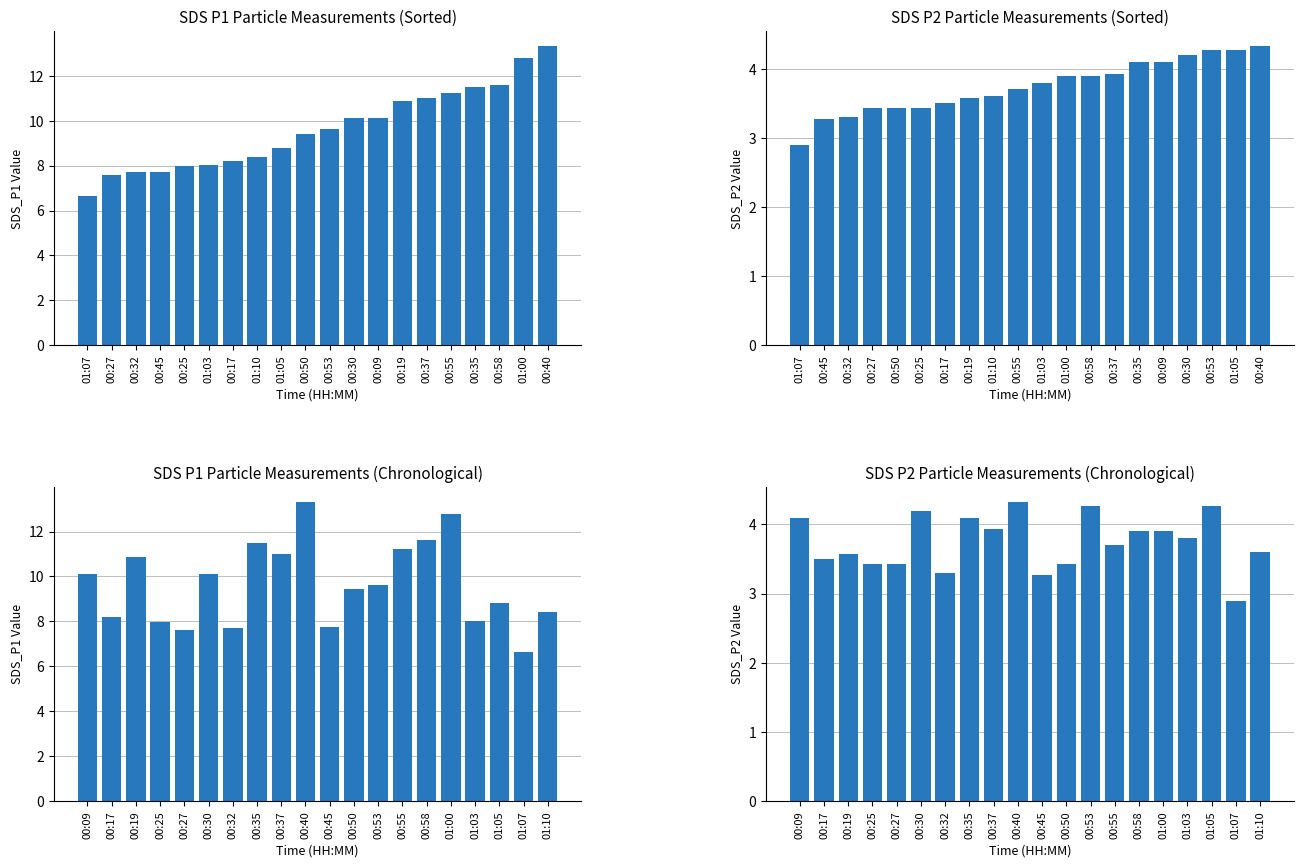

Rank the series at 00:27 from highest to lowest value.

SDS_P1, SDS_P2